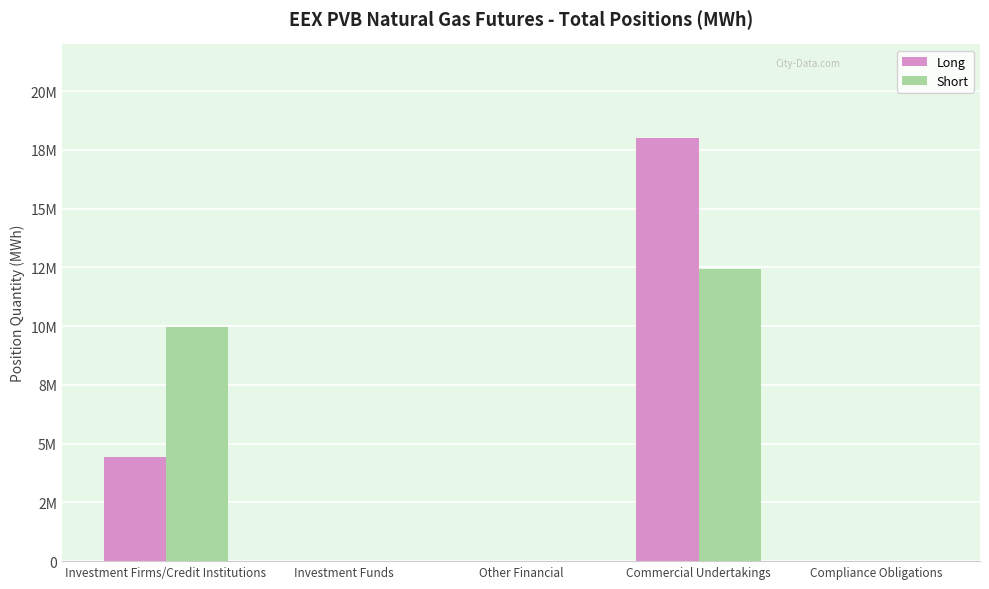

What are all the series names shown in the legend?

Long, Short